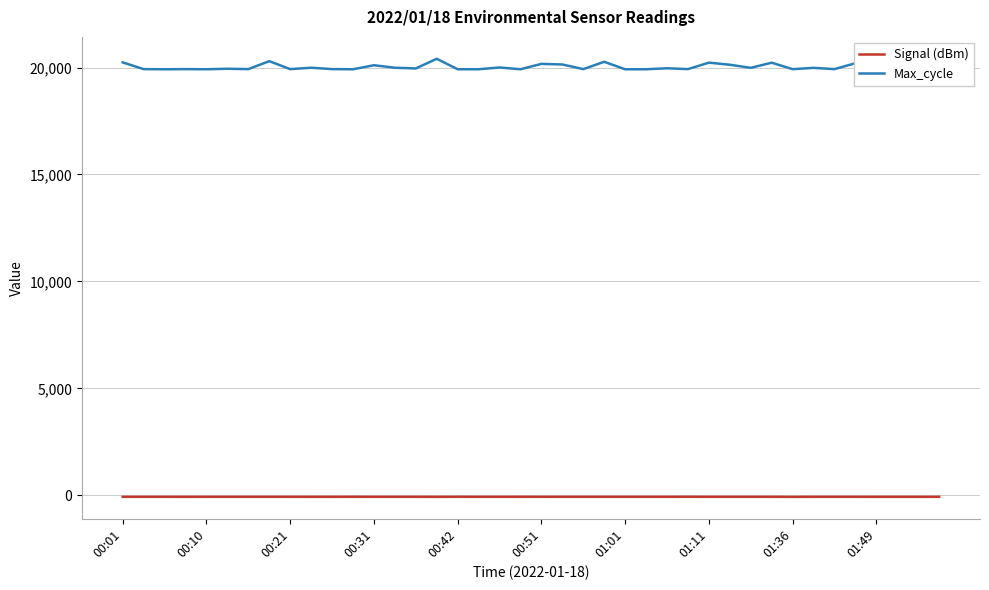

How many lines are shown in the chart?

2